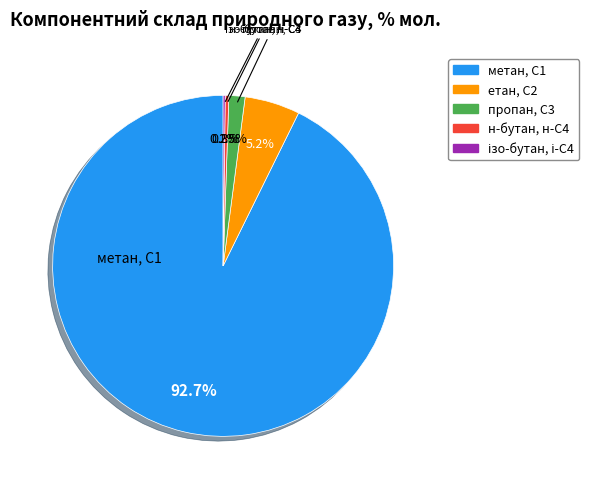

Which slice is the largest?

метан, С1